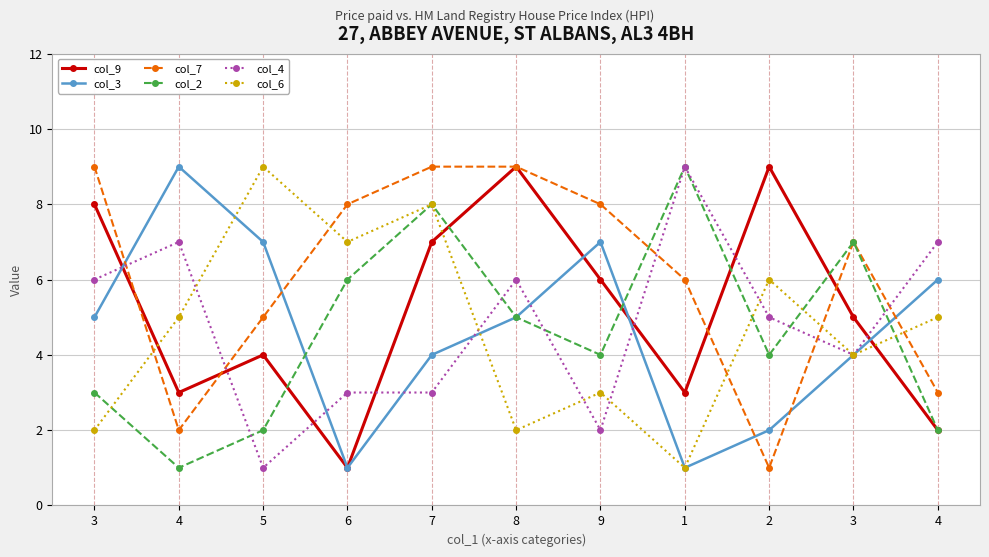

What is the sum of all col_7 values?

67